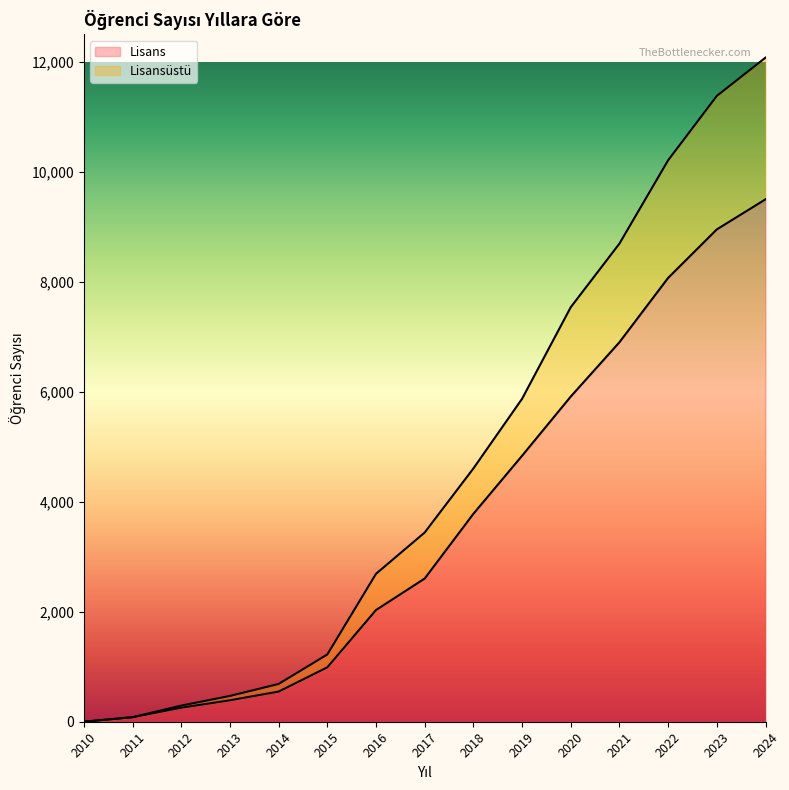

The value of Lisans at 2014 is 548. True or false?

True